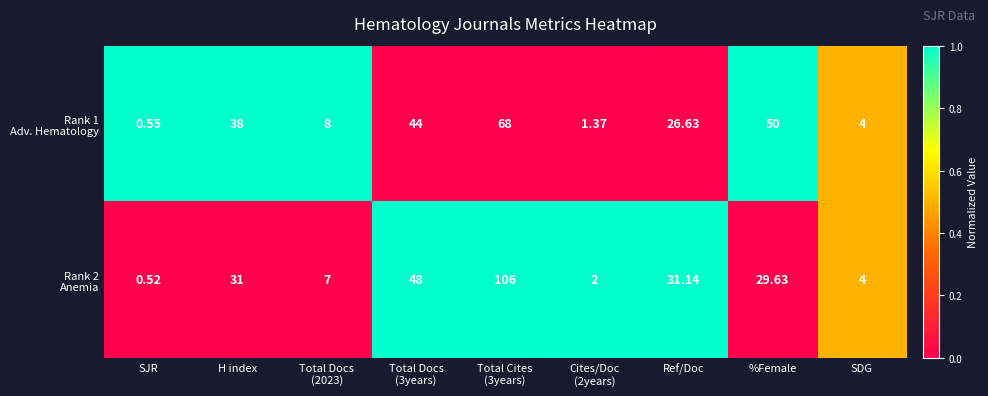

At which category does the chart reach its minimum across all series?

SJR